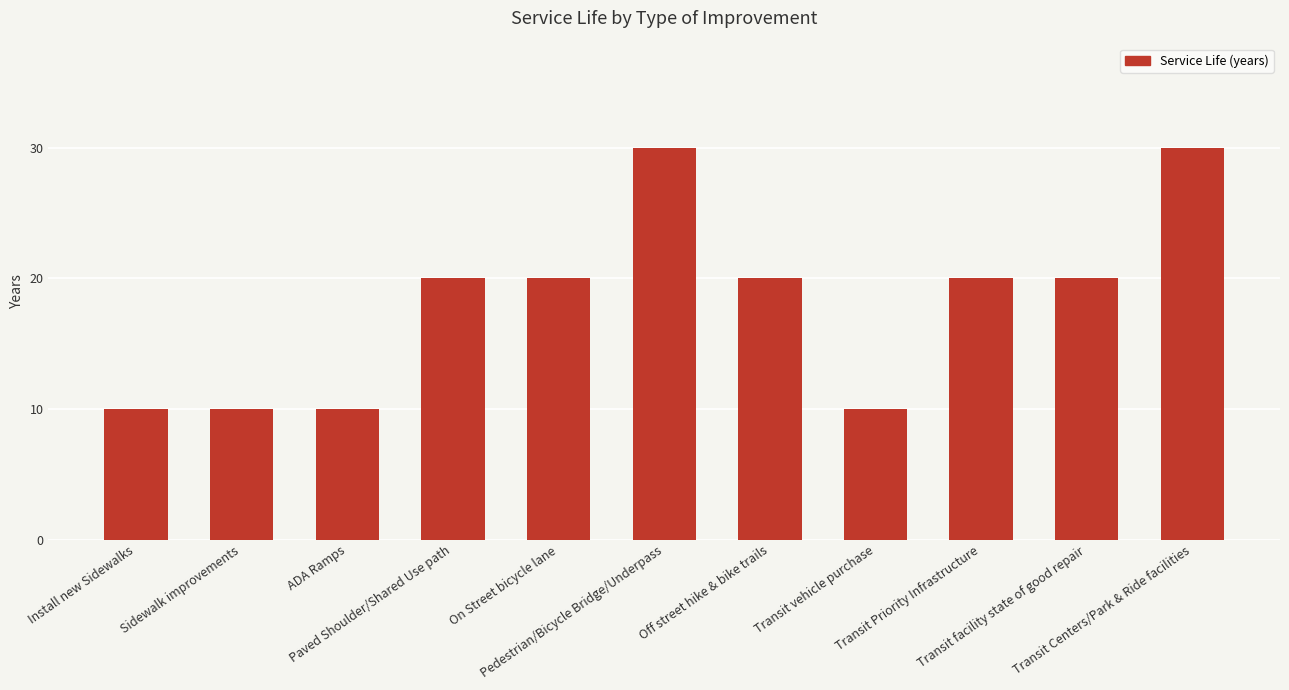

What is the average value?

18